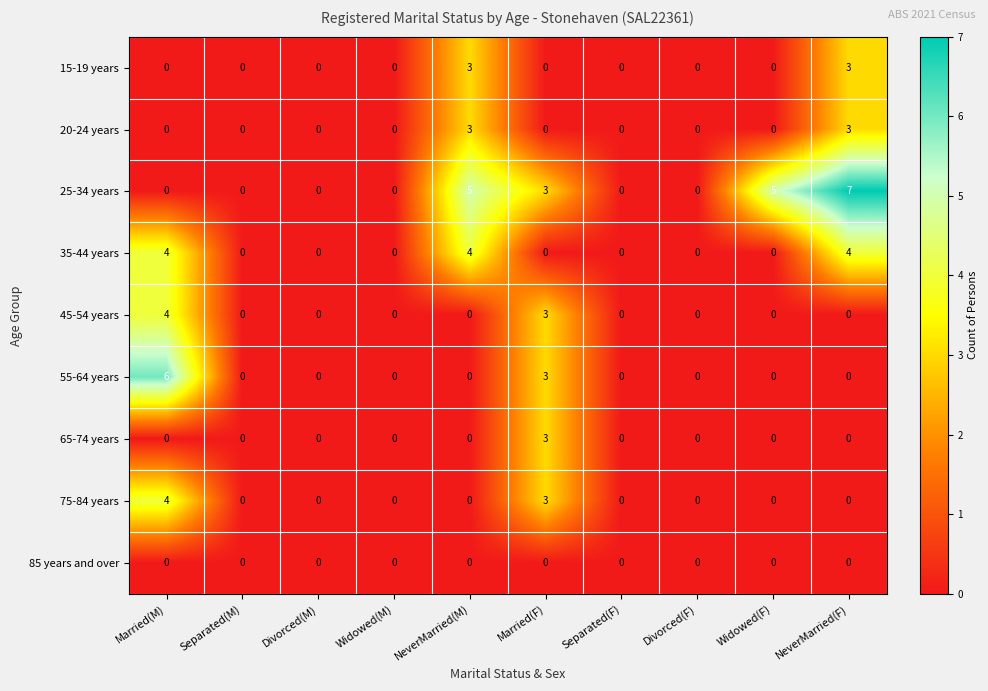

At which category is the sum across all series the highest?

Married(M)